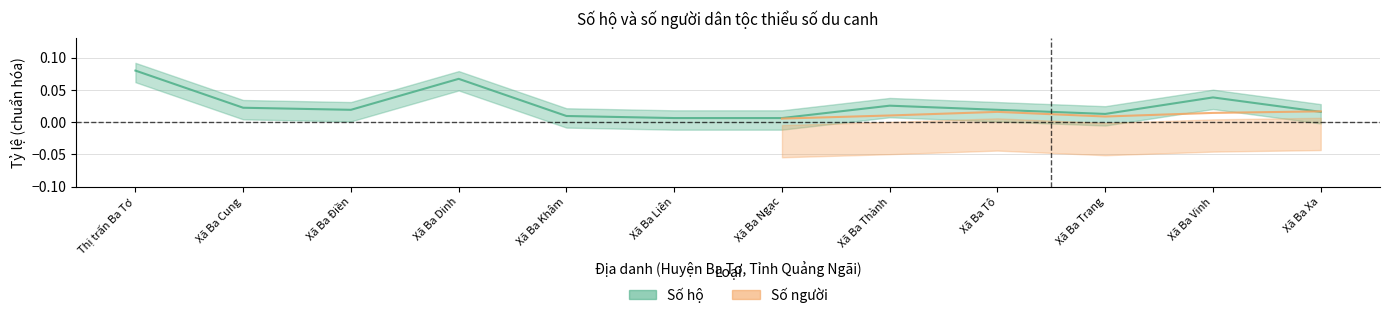

The value at Xã Ba Liên is 0.0. True or false?

True